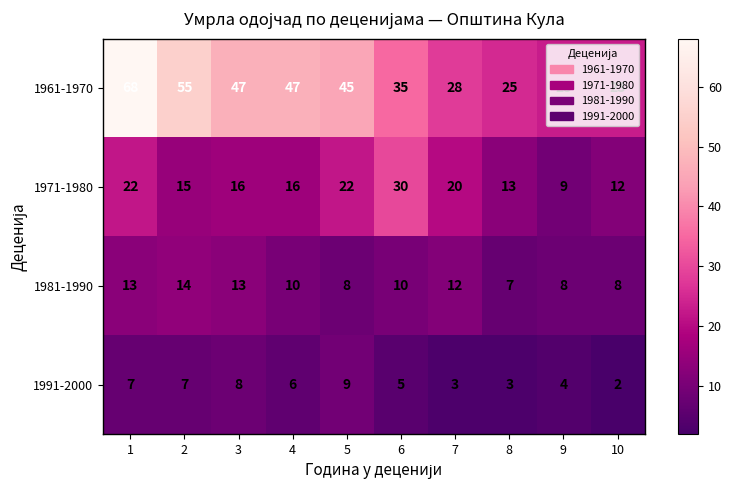

What is the difference between the highest and lowest values at 4?

41